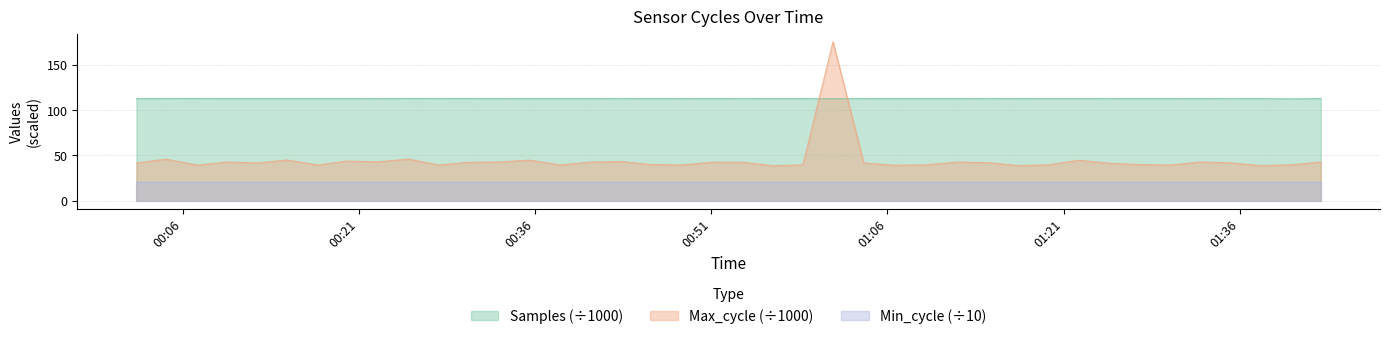

What are all the series names shown in the legend?

Samples (÷1000), Max_cycle (÷1000), Min_cycle (÷10)